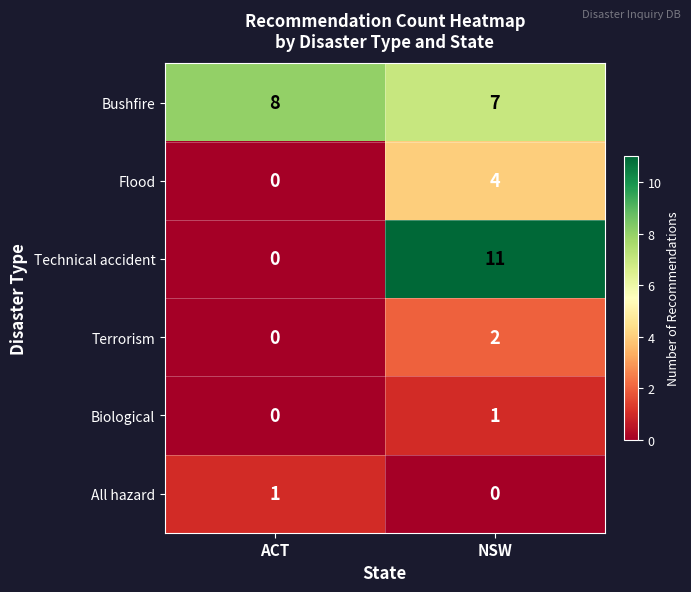

Reading left to right, list all the values displayed in this chart.

Bushfire: 8	7
Flood: 0	4
Technical accident: 0	11
Terrorism: 0	2
Biological: 0	1
All hazard: 1	0